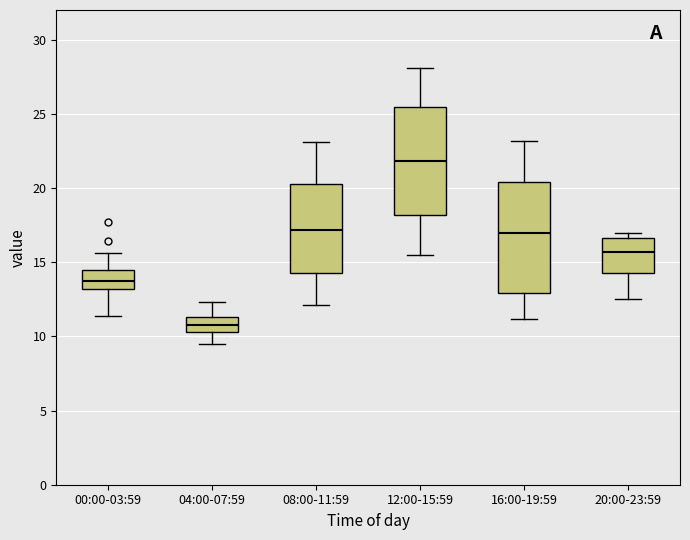

Which box has the highest median line?

12:00-15:59